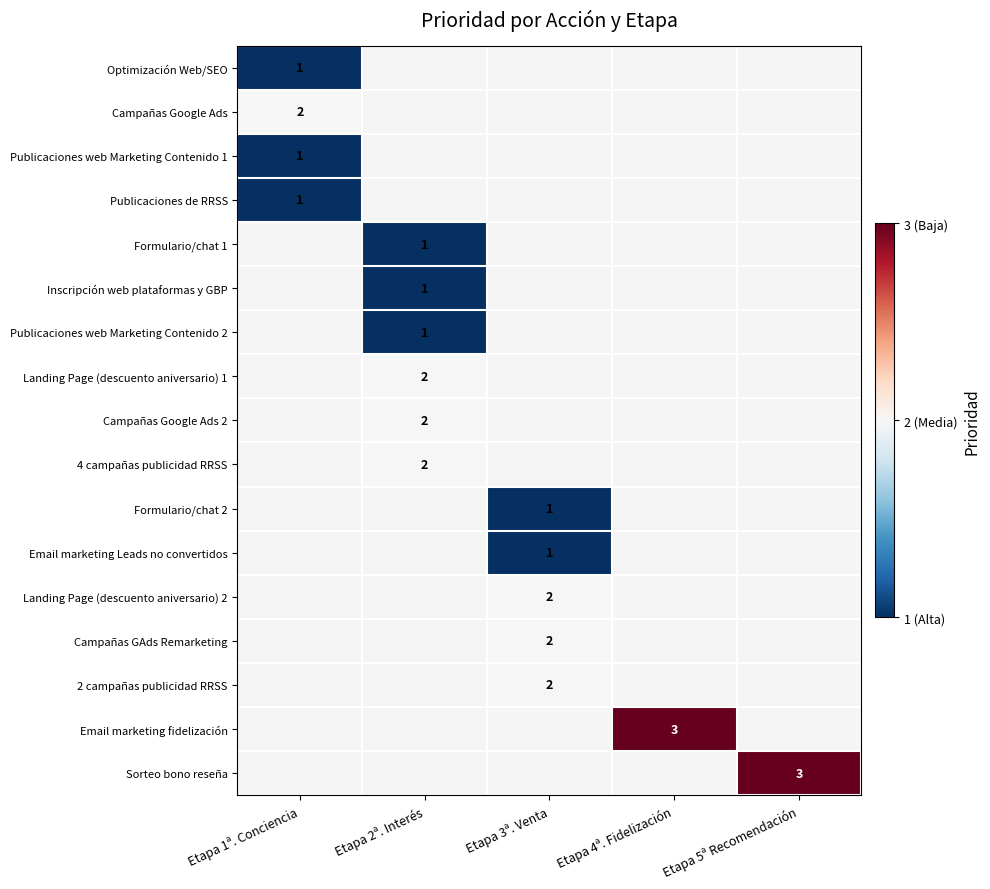

What is the greatest value displayed?

3.0